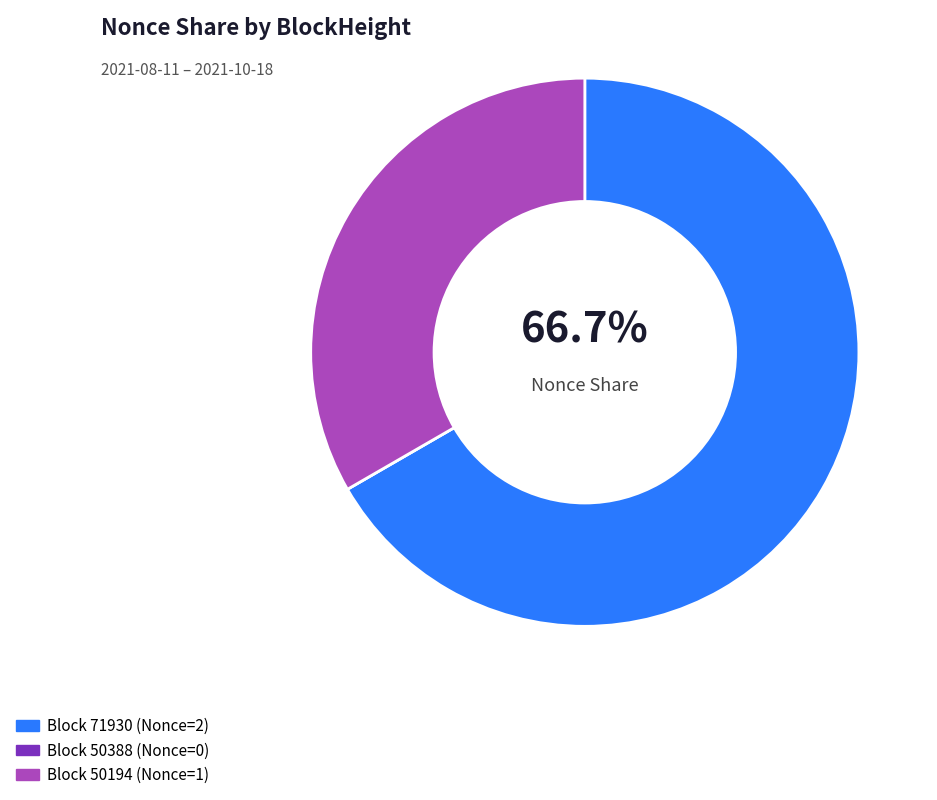

Does any single category account for the majority?

Yes